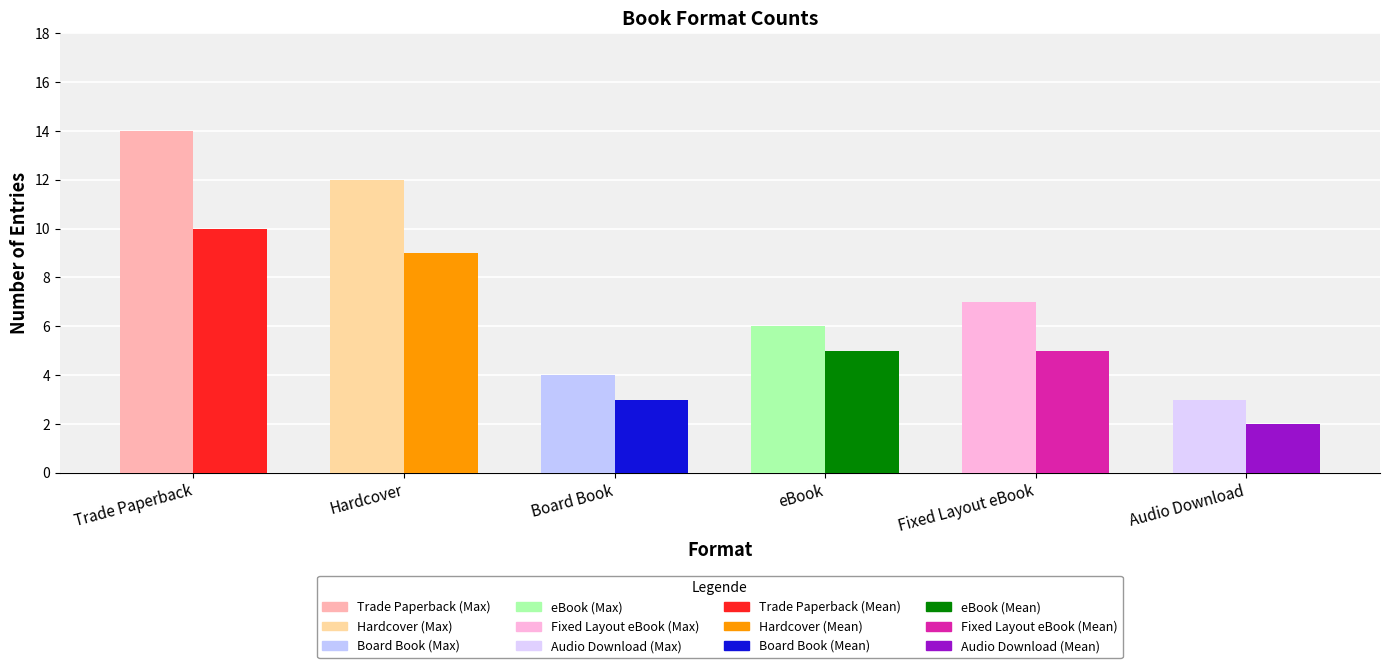

How many distinct data groups are displayed?

2